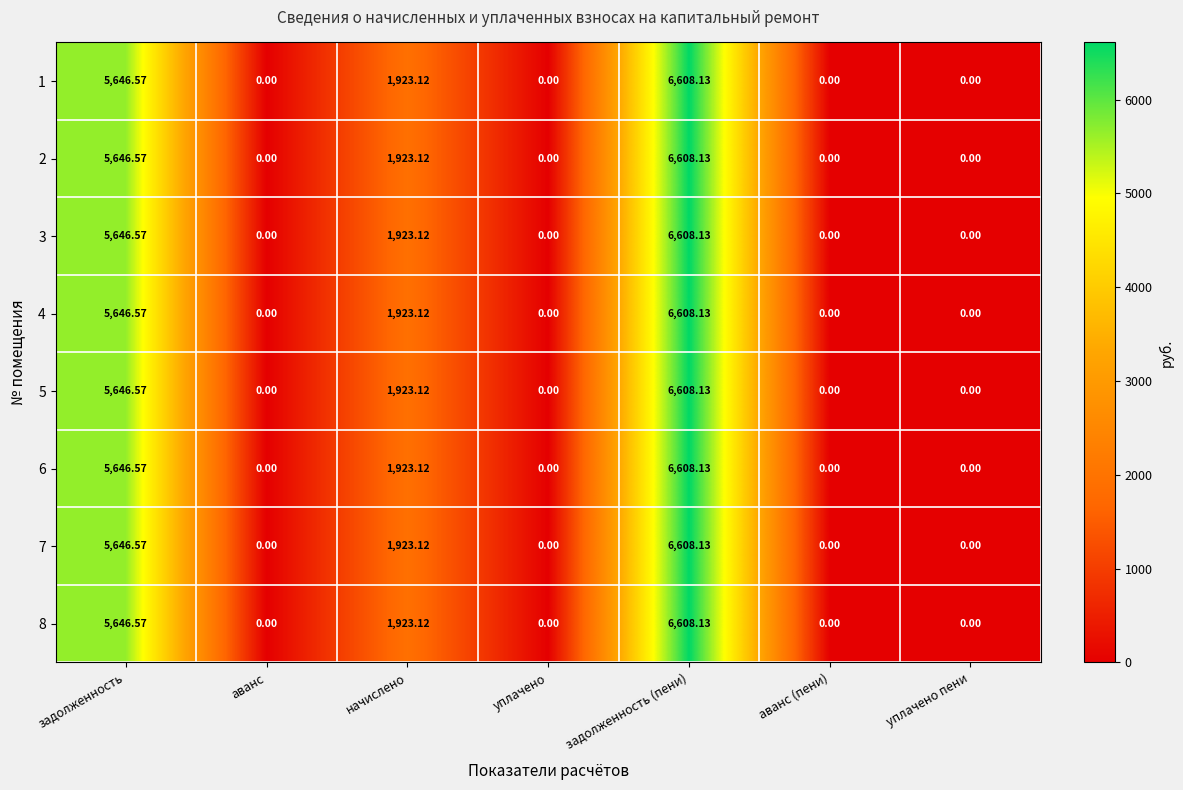

Which category has the highest value in the 1 series?

задолженность (пени)